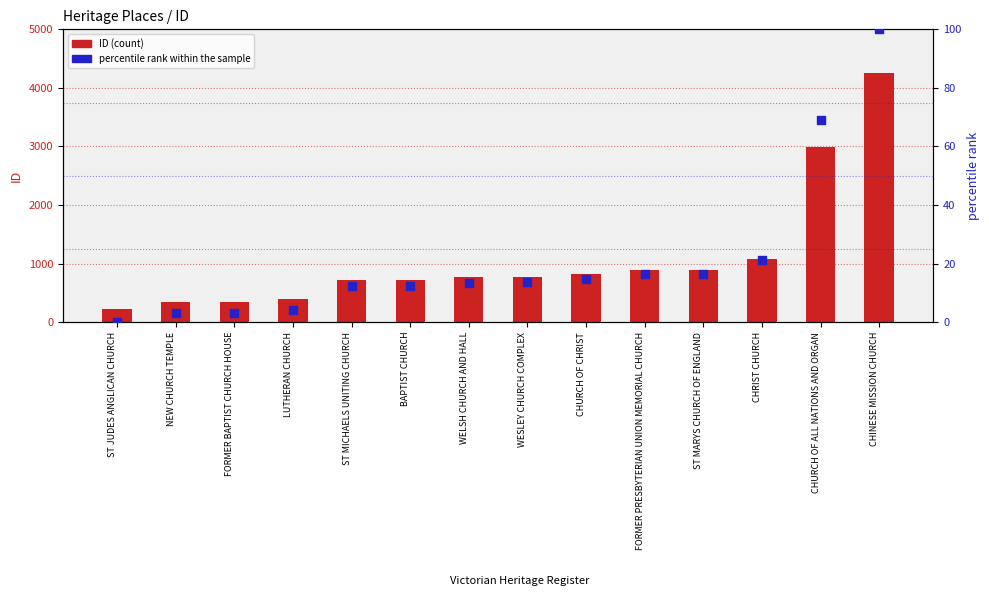

Which series reaches the minimum Y coordinate?

percentile rank within the sample